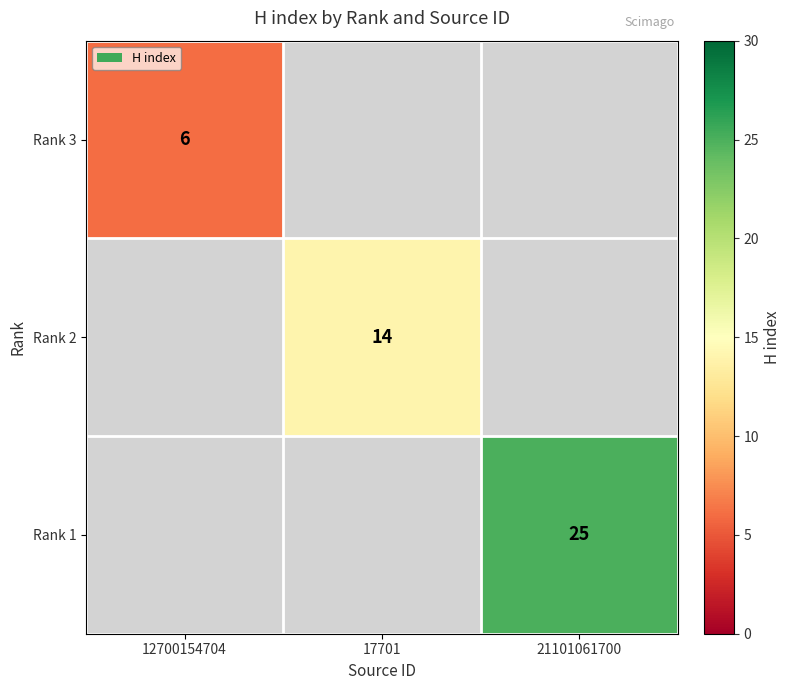

The value of Rank 3 at 12700154704 is 6. True or false?

True